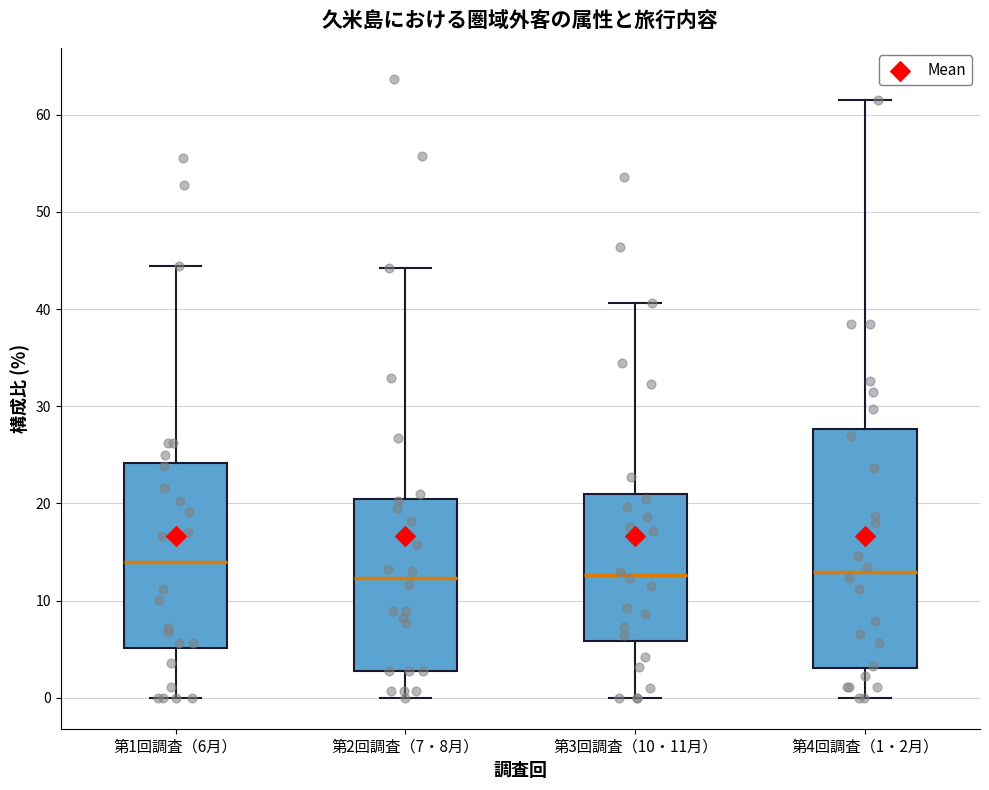

Reading left to right, transcribe this box plot: for each box, give where its median line is, the range the box spans, and where its two whiskers end, as read against the y-axis. The values are not printed on the chart, so give them approximately, as read against the axis.

第1回調査（6月）: median 14, box 5 to 24, whiskers 0 to 44
第2回調査（7・8月）: median 12, box 3 to 20, whiskers 0 to 44
第3回調査（10・11月）: median 13, box 6 to 21, whiskers 0 to 41
第4回調査（1・2月）: median 13, box 3 to 28, whiskers 0 to 62